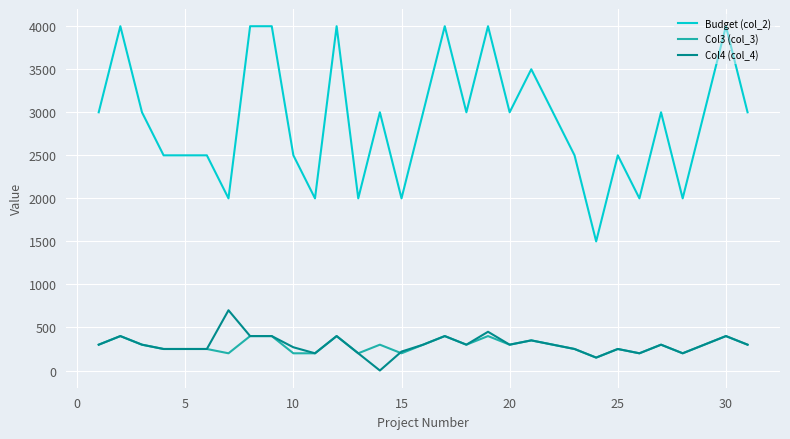

List the series in order of their peak value, lowest first.

Col3 (col_3), Col4 (col_4), Budget (col_2)